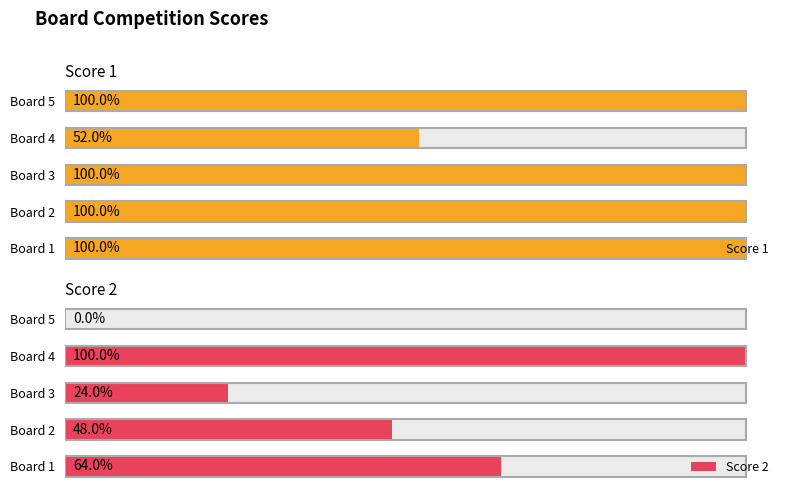

Is the value of Score 2 at Board 3 greater than the value of Score 1 at Board 1?

No